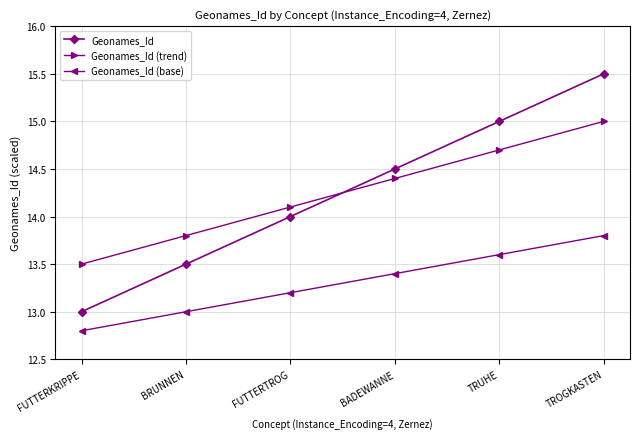

True or false: Geonames_Id (base) has more than 2 interior local peaks.

False